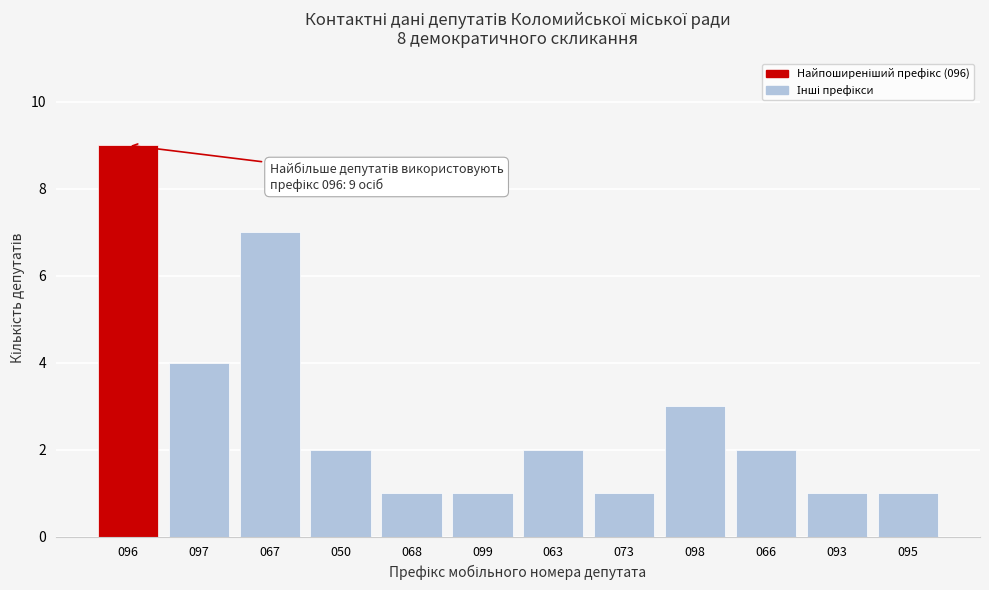

Reading left to right, transcribe all the data shown in this chart.

096=9	097=4	067=7	050=2	068=1	099=1	063=2	073=1	098=3	066=2	093=1	095=1